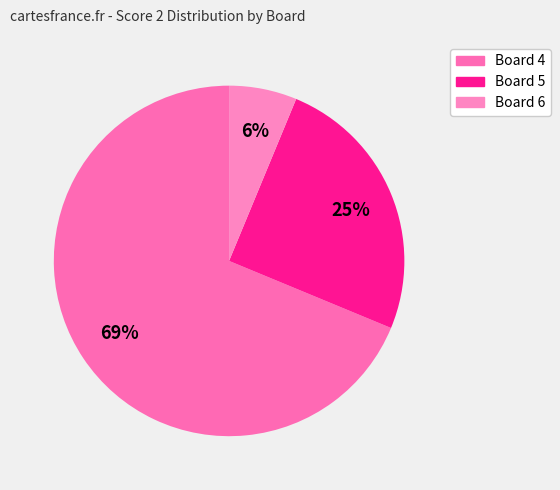

How many slices are in this pie chart?

3